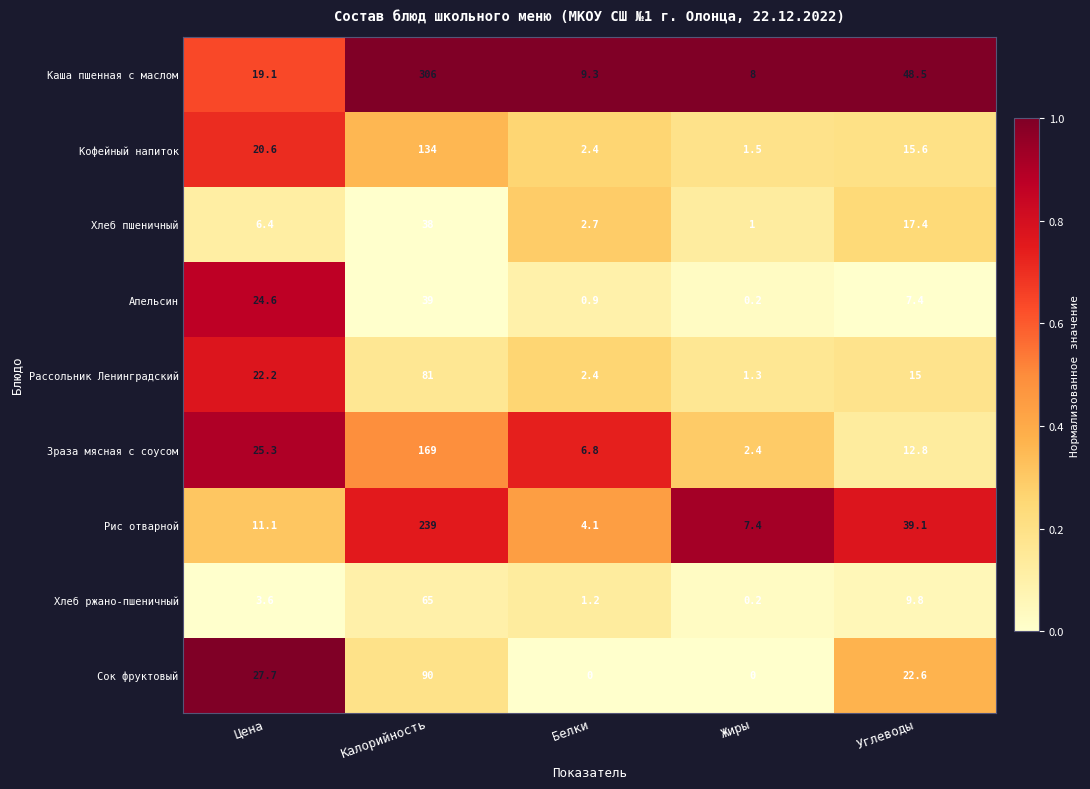

Rank the series by their maximum value, from lowest to highest.

Хлеб пшеничный, Апельсин, Хлеб ржано-пшеничный, Рассольник Ленинградский, Сок фруктовый, Кофейный напиток, Зраза мясная с соусом, Рис отварной, Каша пшенная с маслом